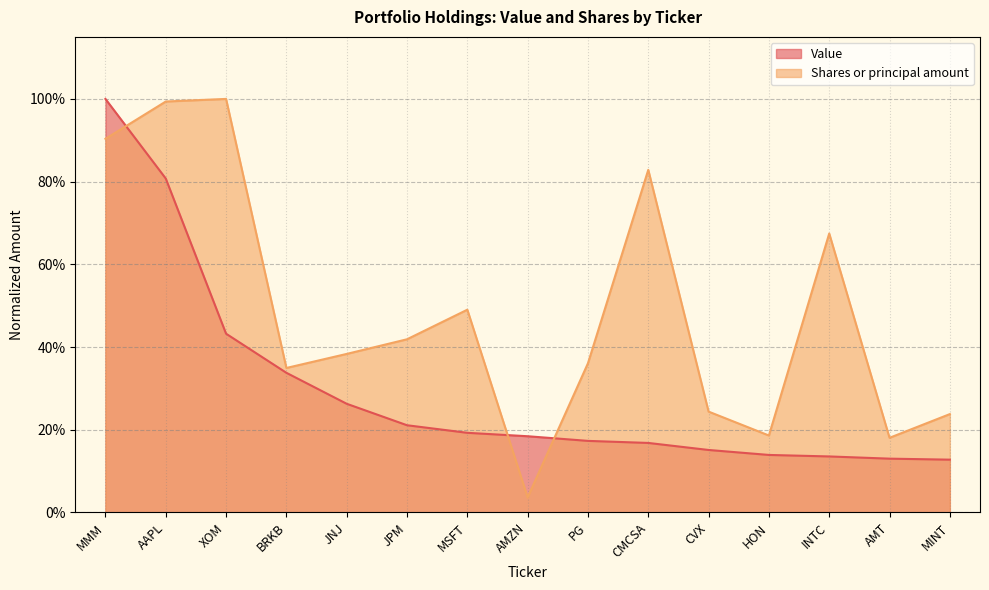

True or false: Shares or principal amount and Value cross at least once.

True